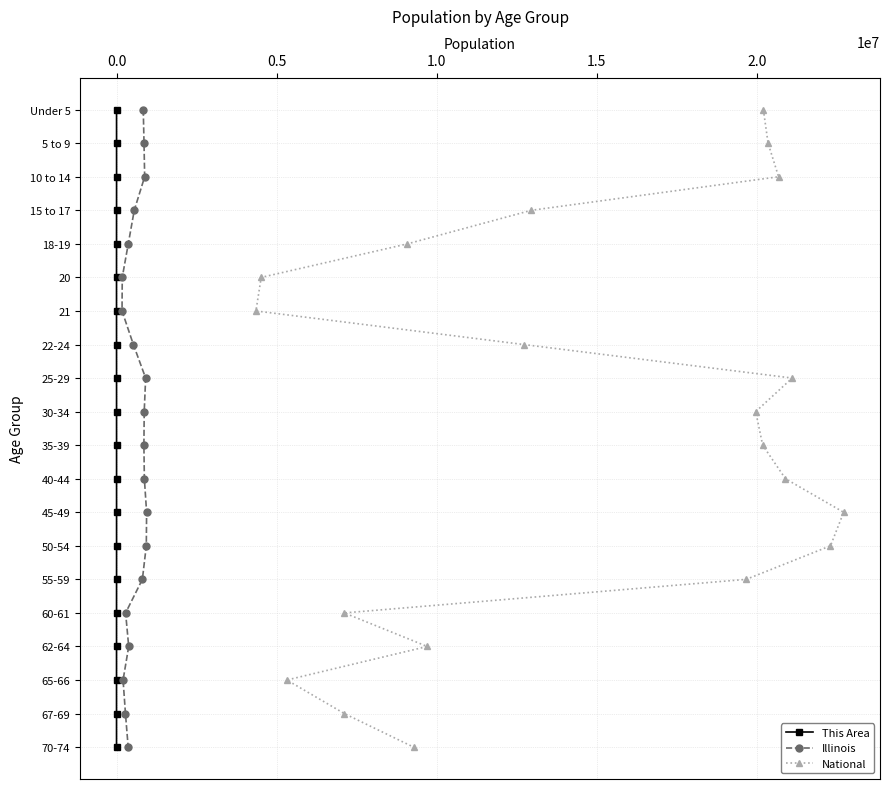

True or false: Illinois and This Area intersect in this chart.

False